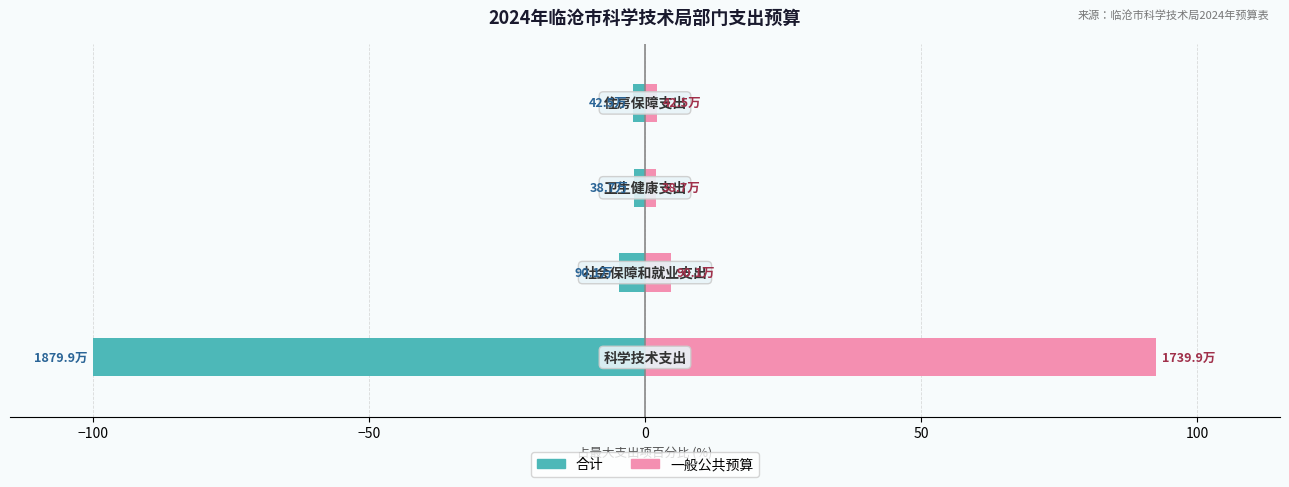

What are all the series names shown in the legend?

合计, 一般公共预算